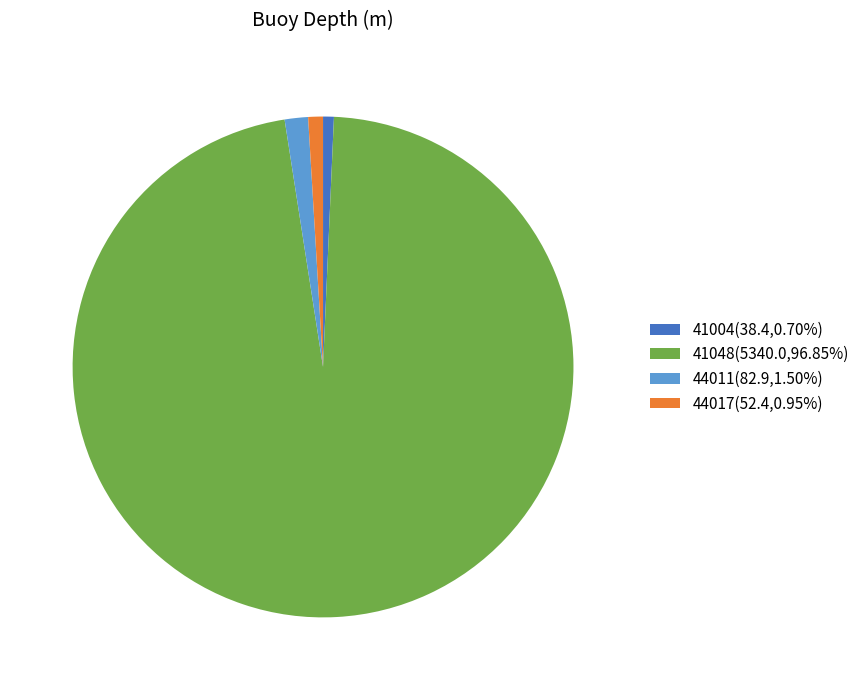

How many segments does this pie chart have?

4